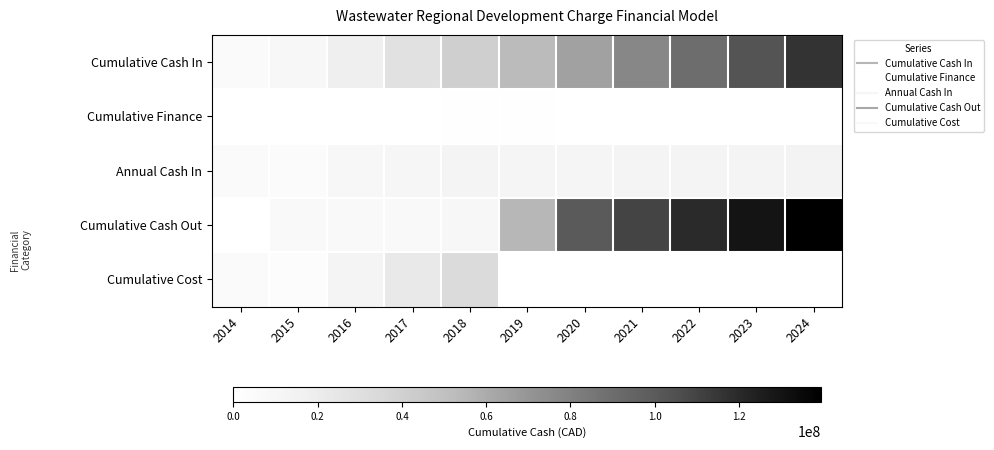

Reading right to left, what are all the values shown in this chart?

Cumulative Cash In: 2024=116450701.8	2023=103218216.2	2022=90186114.7	2021=77351362.7	2020=64710971.8	2019=52931247.5	2018=41325607.9	2017=28524626.4	2016=18449597.0	2015=9690311.5	2014=5383754.9
Cumulative Finance: 2024=0.0	2023=0.0	2022=0.0	2021=0.0	2020=0.0	2019=940517.7	2018=951313.8	2017=538784.0	2016=258263.4	2015=107104.0	2014=67253.7
Annual Cash In: 2024=13232485.6	2023=13032101.6	2022=12834751.9	2021=12640390.9	2020=11779724.3	2019=11605639.7	2018=12800981.5	2017=10075029.3	2016=8759285.5	2015=4373810.3	2014=5316501.2
Cumulative Cash Out: 2024=139519290.2	2023=129694133.2	2022=119868976.3	2021=110043819.3	2020=100218662.4	2019=54736004.6	2018=9253346.9	2017=6607344.7	2016=6607344.7	2015=6607344.7	2014=0.0
Cumulative Cost: 2024=0.0	2023=0.0	2022=0.0	2021=0.0	2020=0.0	2019=0.0	2018=33023574.7	2017=22456065.7	2016=12100515.8	2015=3190070.9	2014=5383754.9